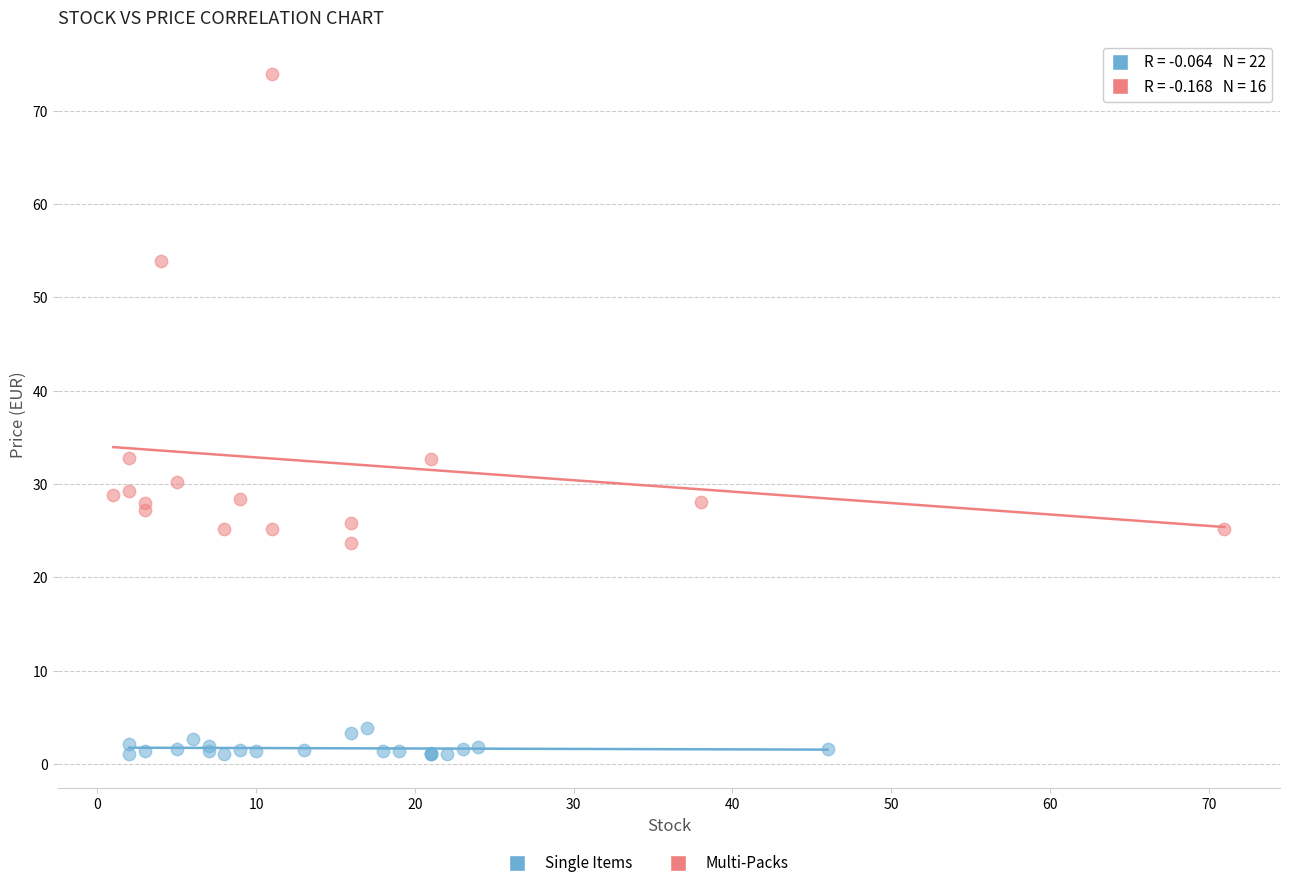

Which series reaches the minimum Y coordinate?

Single Items